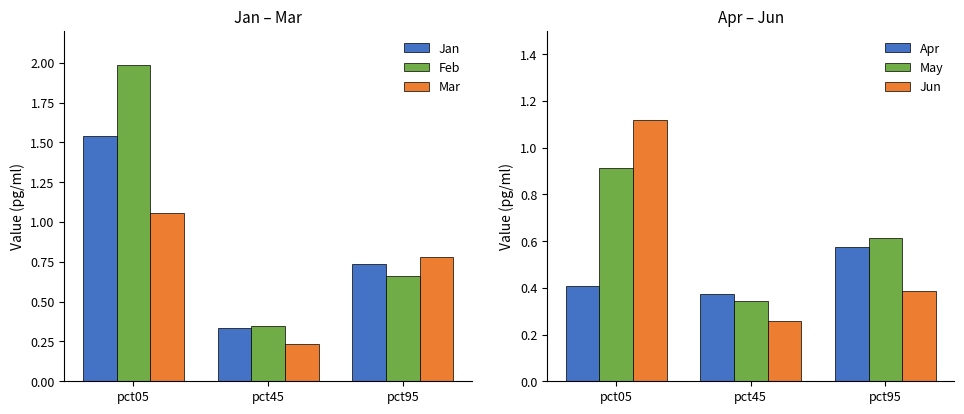

Rank the categories by Jan value from highest to lowest.

pct05, pct95, pct45